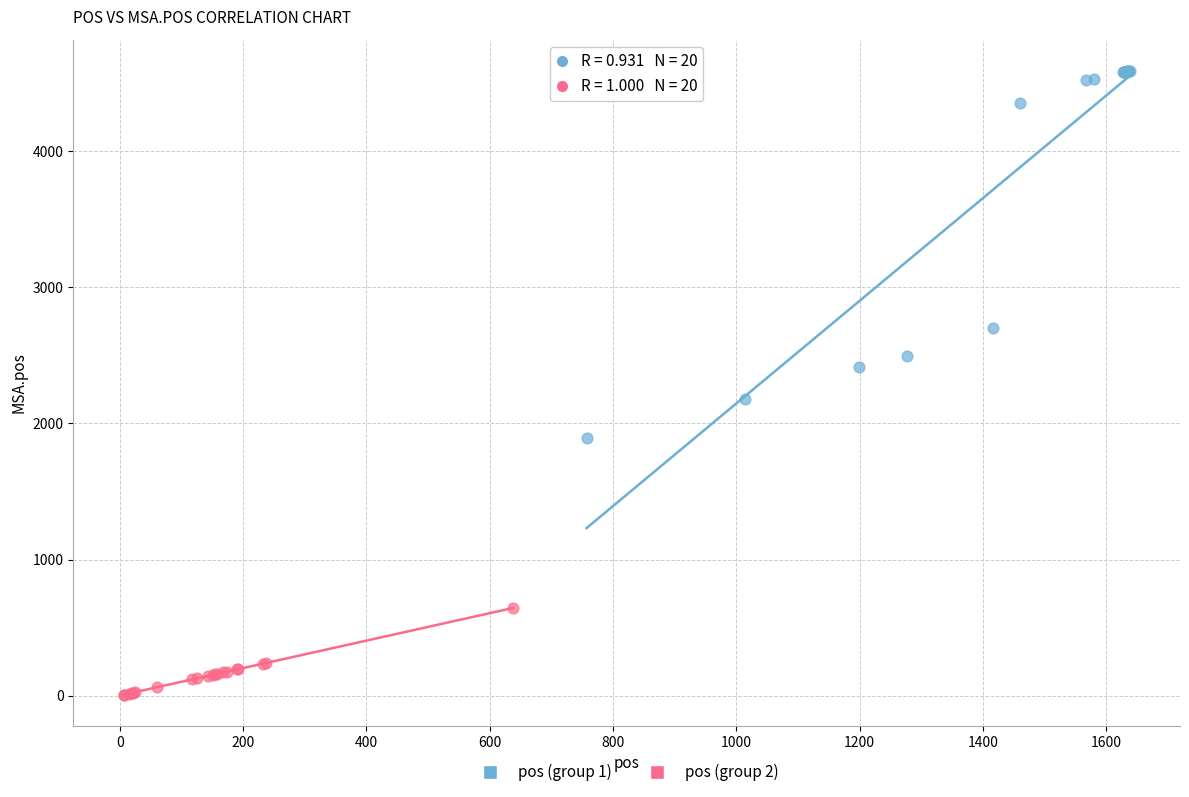

Which series contains the lowest Y value?

pos (group 2)